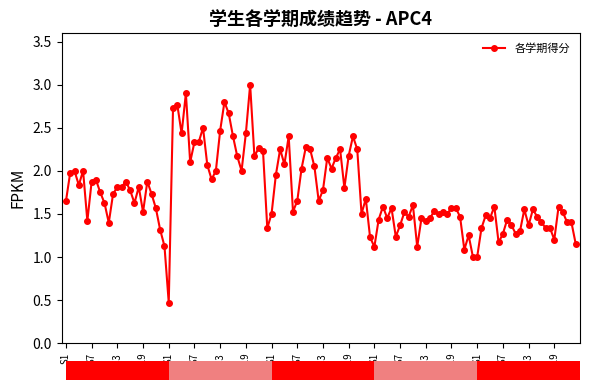

What is the minimum value shown in the chart?

0.5